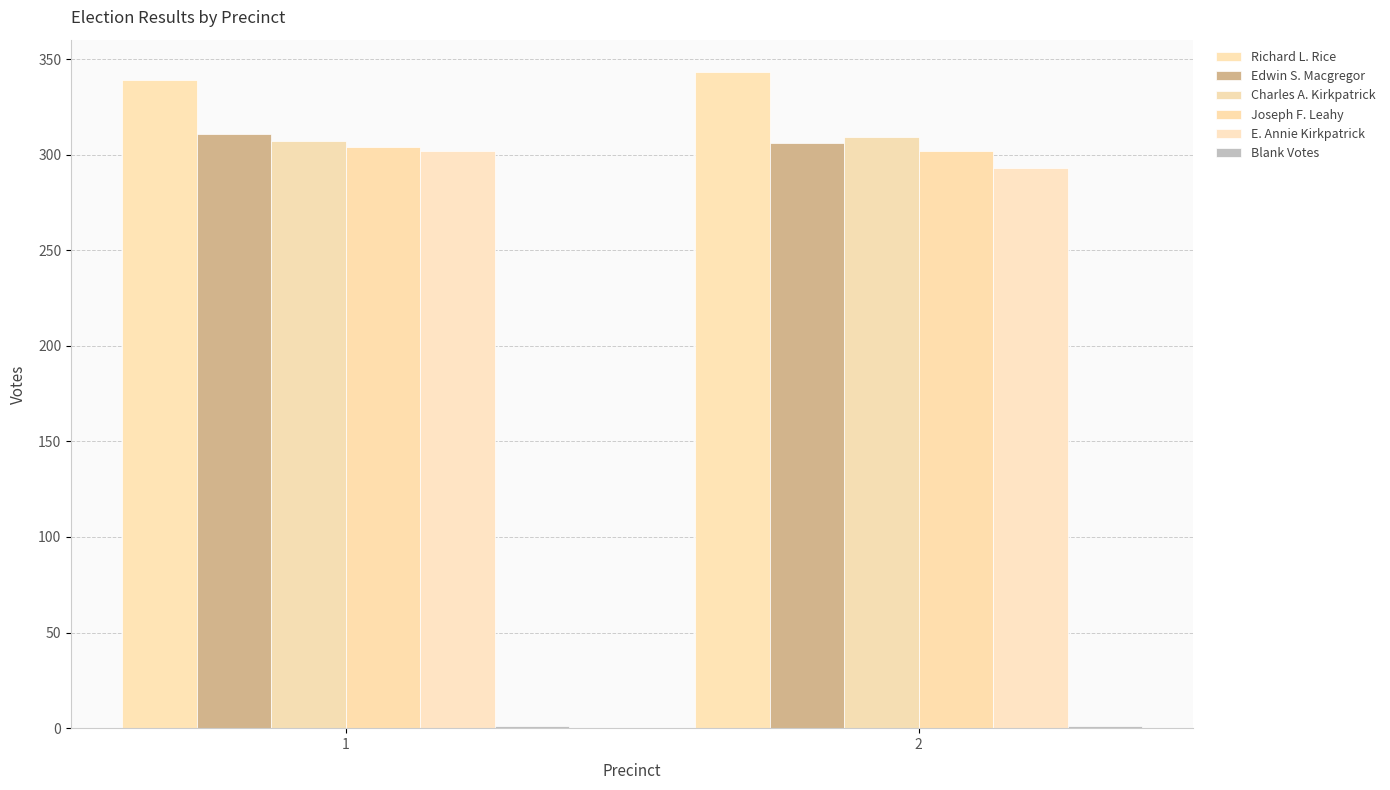

The value of Blank Votes at 2 is 1. True or false?

False